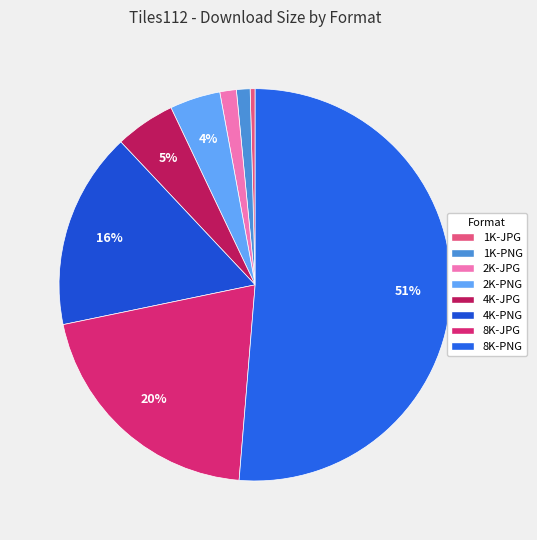

How many segments does this pie chart have?

8